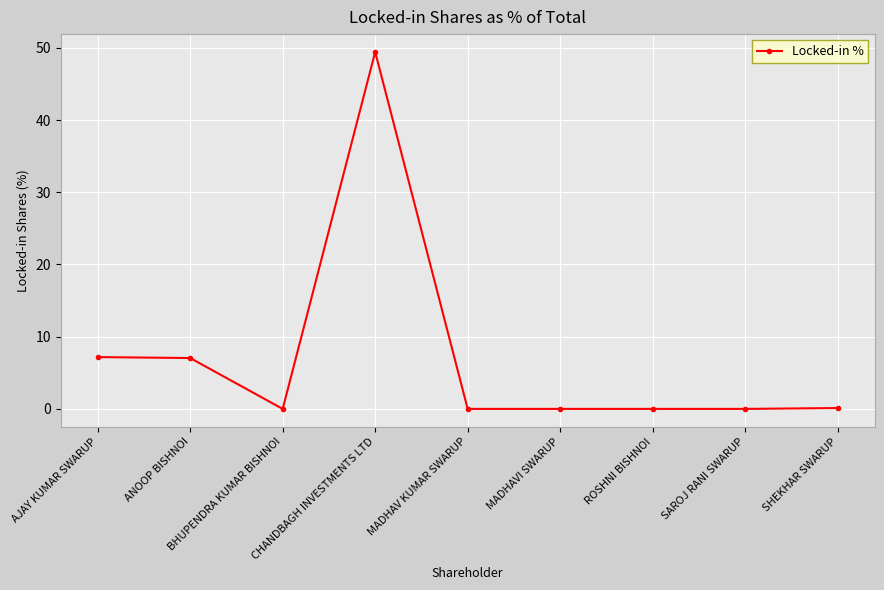

What is the difference between the second highest and minimum values?

7.2